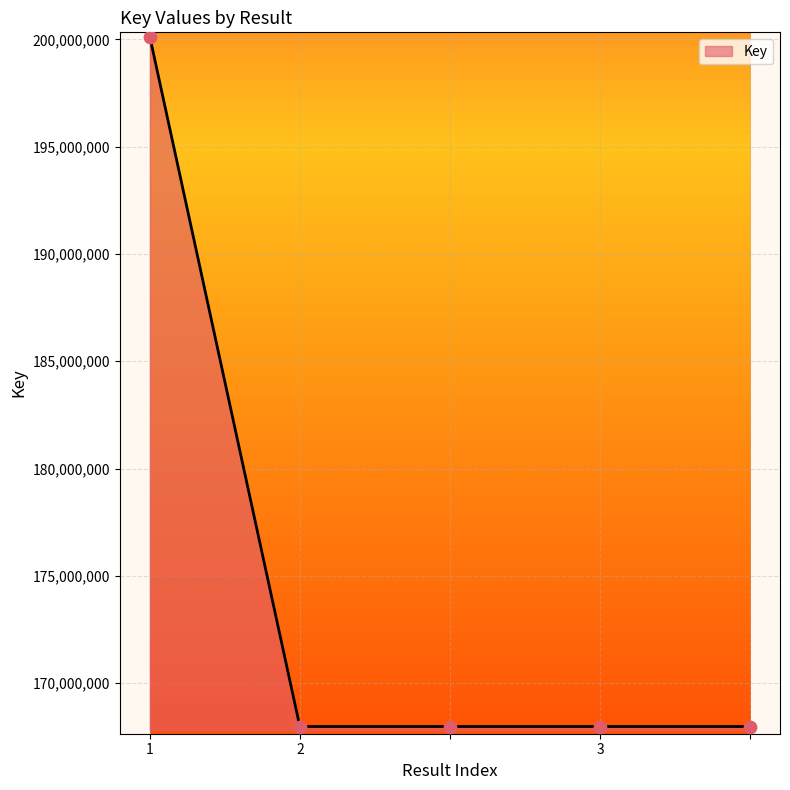

What is the minimum value shown in the chart?

167981666